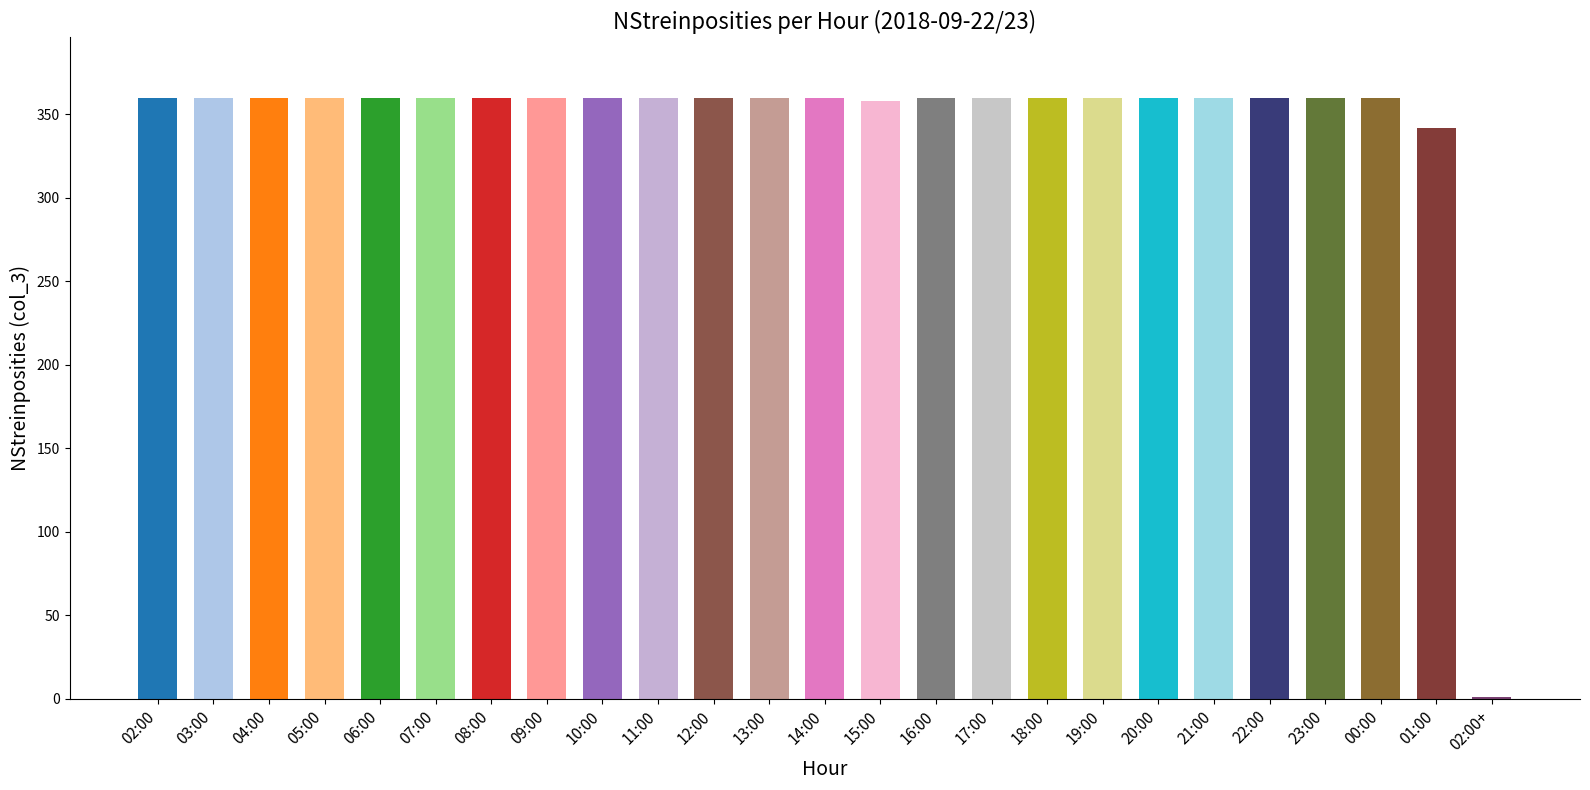

What is the maximum value shown in the chart?

360